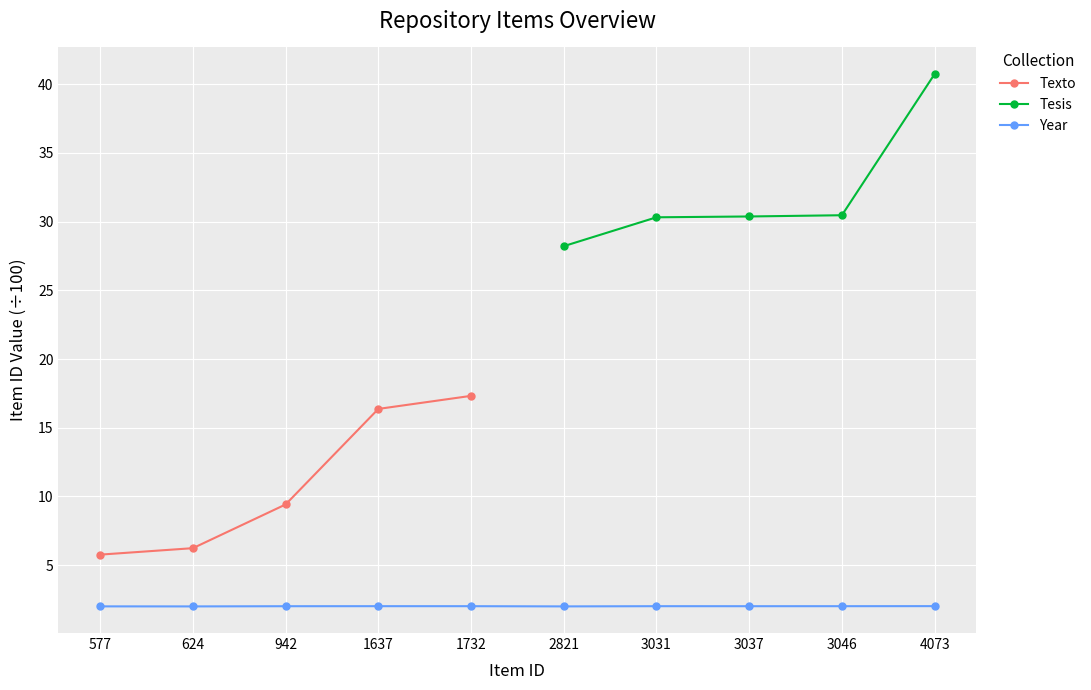

How many values in the Tesis series exceed 28?

5